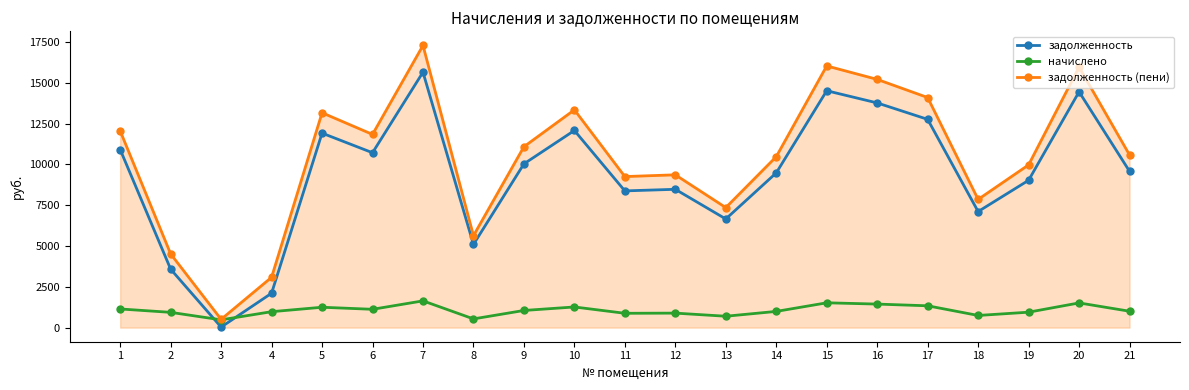

True or false: задолженность and задолженность (пени) intersect in this chart.

False